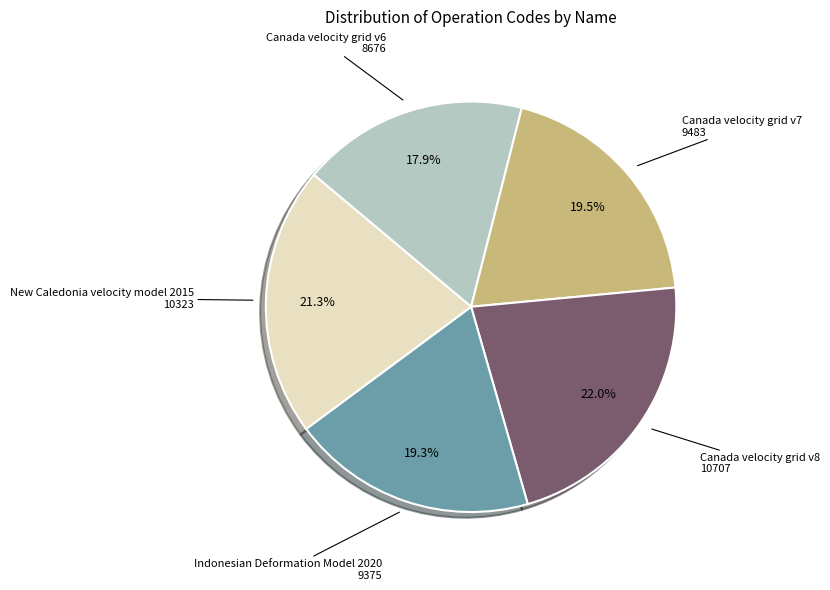

Which slice is the smallest?

Canada velocity grid v6